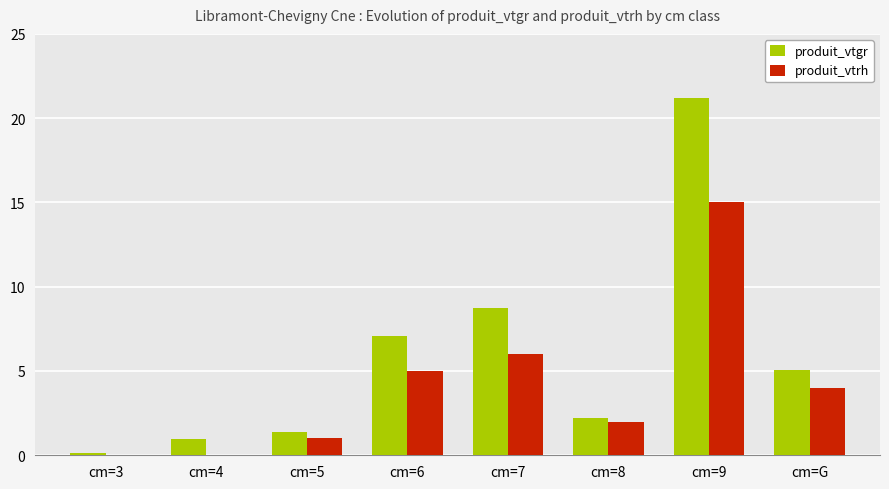

At which category is the sum across all series the highest?

cm=9